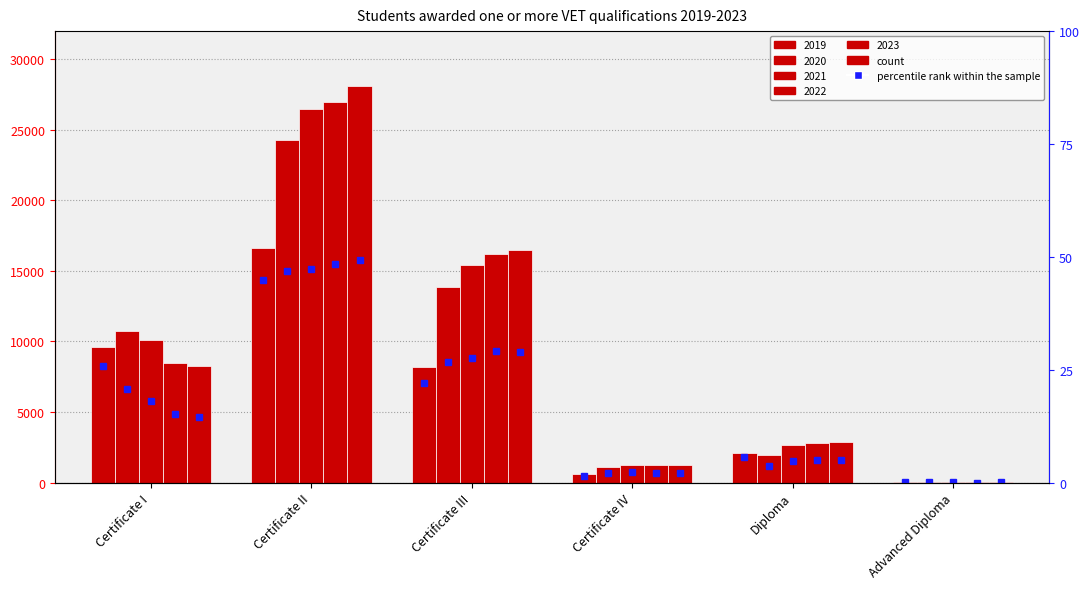

What is the average value of the 2022 % series?

16.7